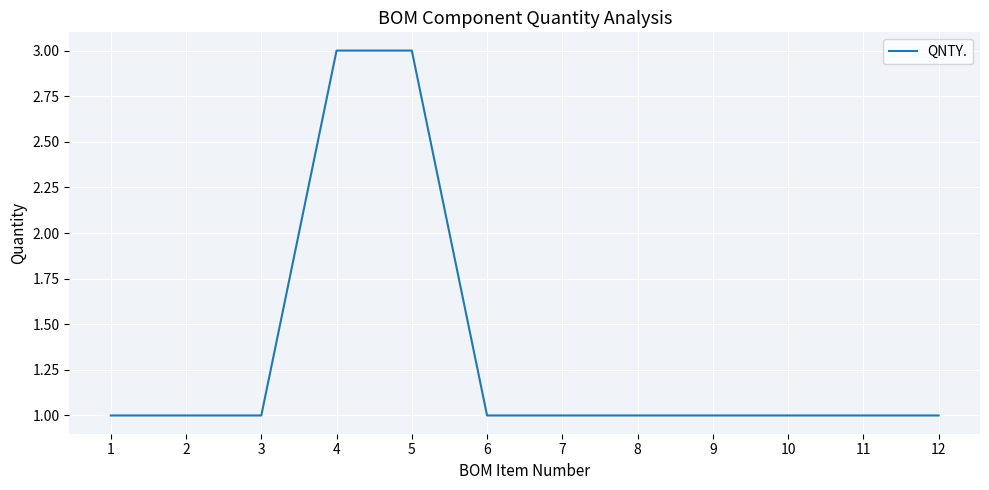

True or false: the data shows 1 at 11.

True